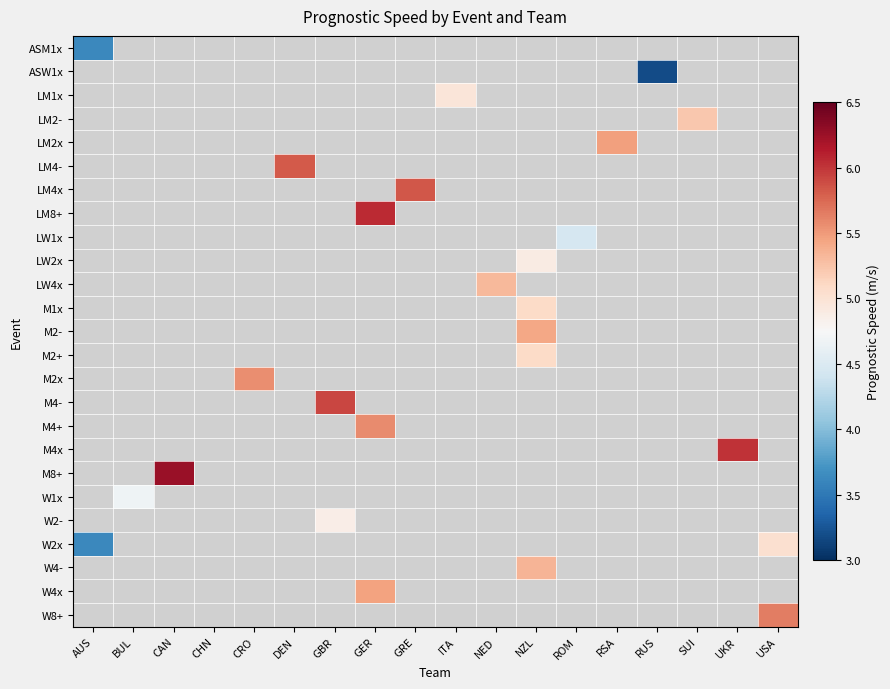

Count the number of categories in the chart.

18